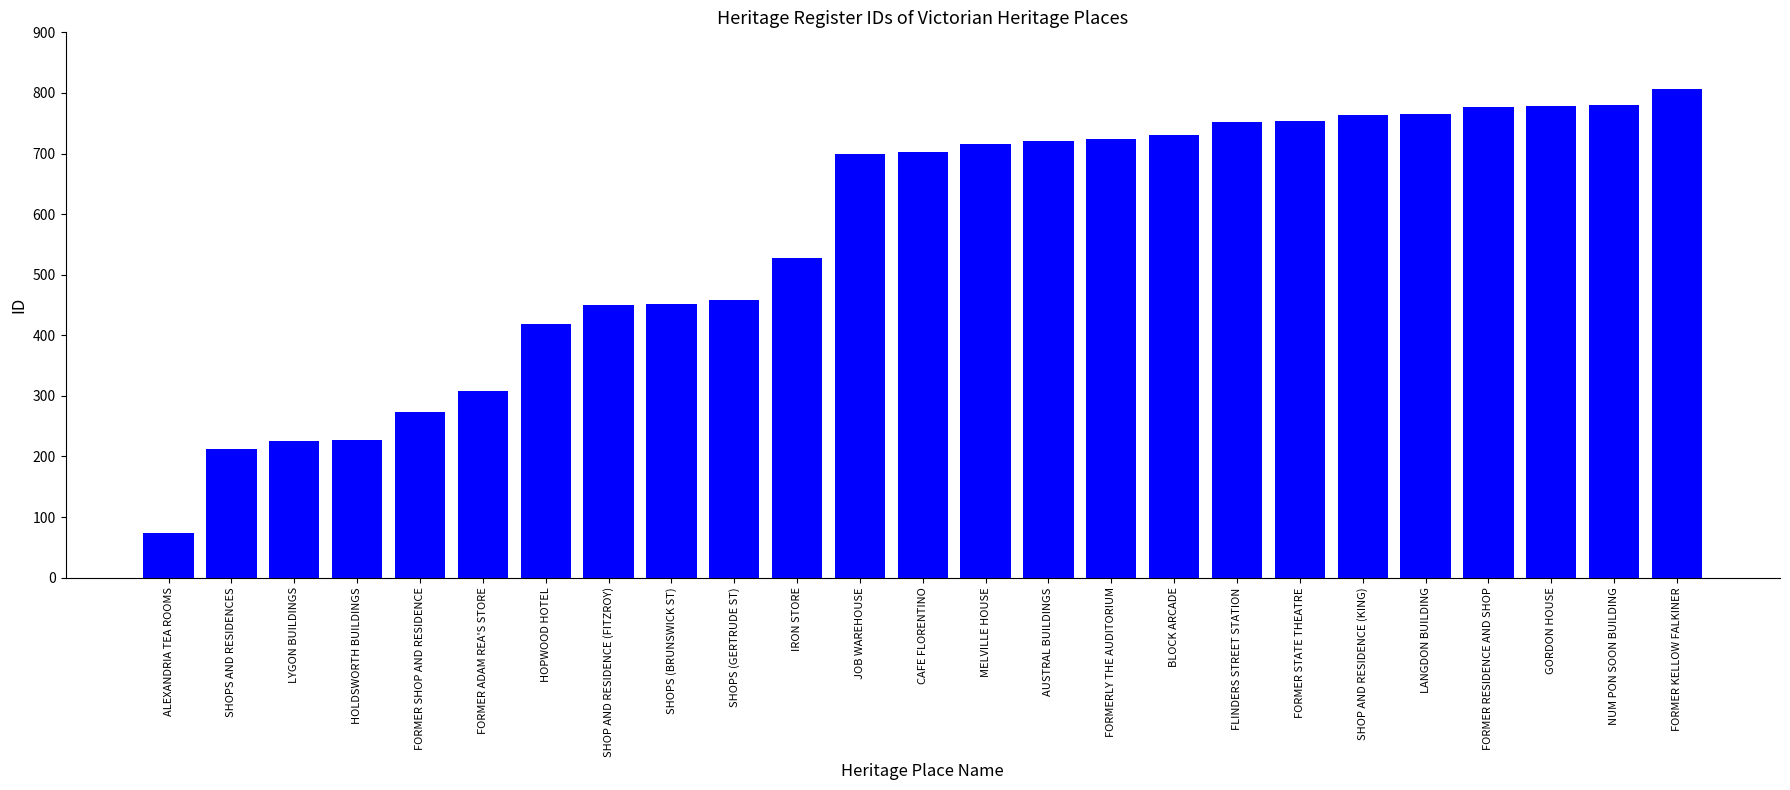

The chart shows a value of 312 at AUSTRAL BUILDINGS. True or false?

False